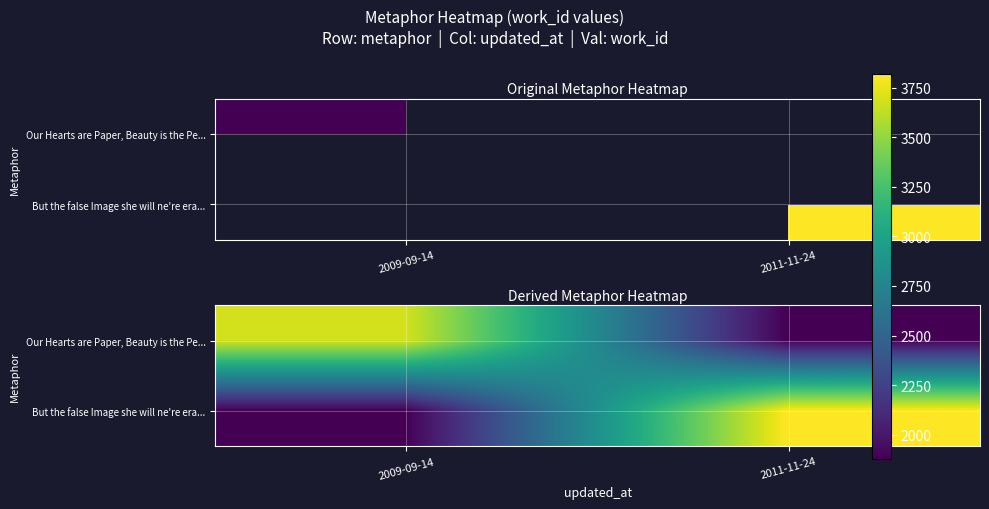

Rank the series by their maximum value, from highest to lowest.

But the false Image she will ne're era..., Our Hearts are Paper, Beauty is the Pe...